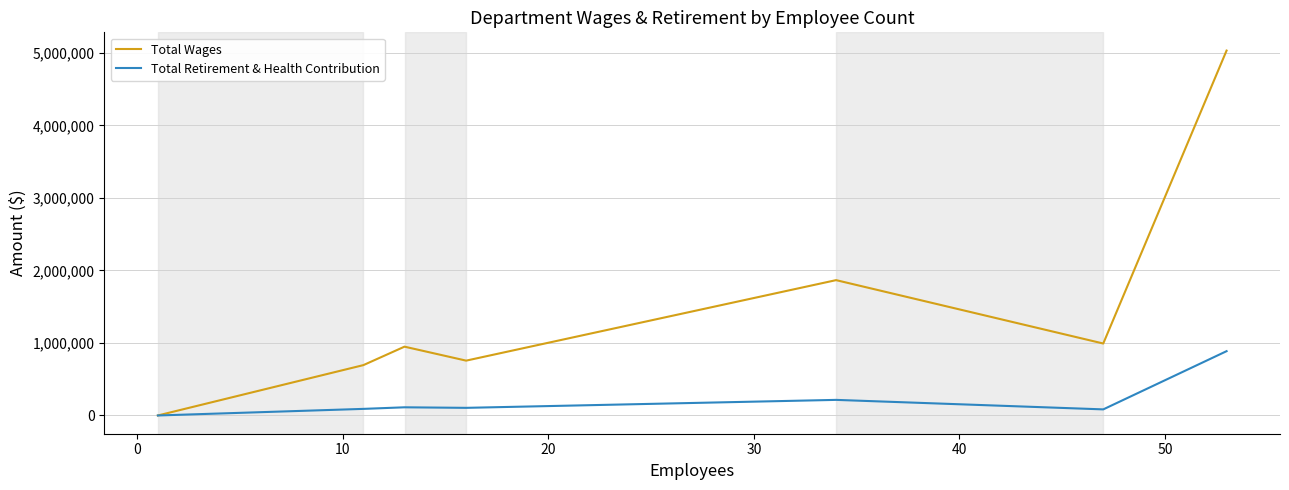

What is the highest value of the Total Retirement & Health Contribution series?

886438